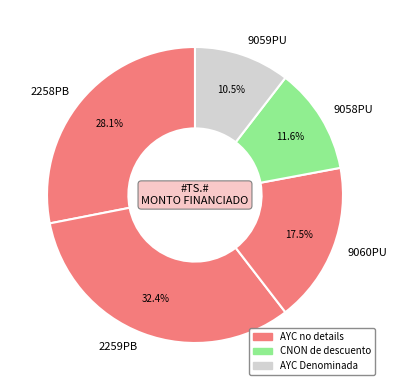

Is the sum of 2258PB and 9059PU greater than half?

No